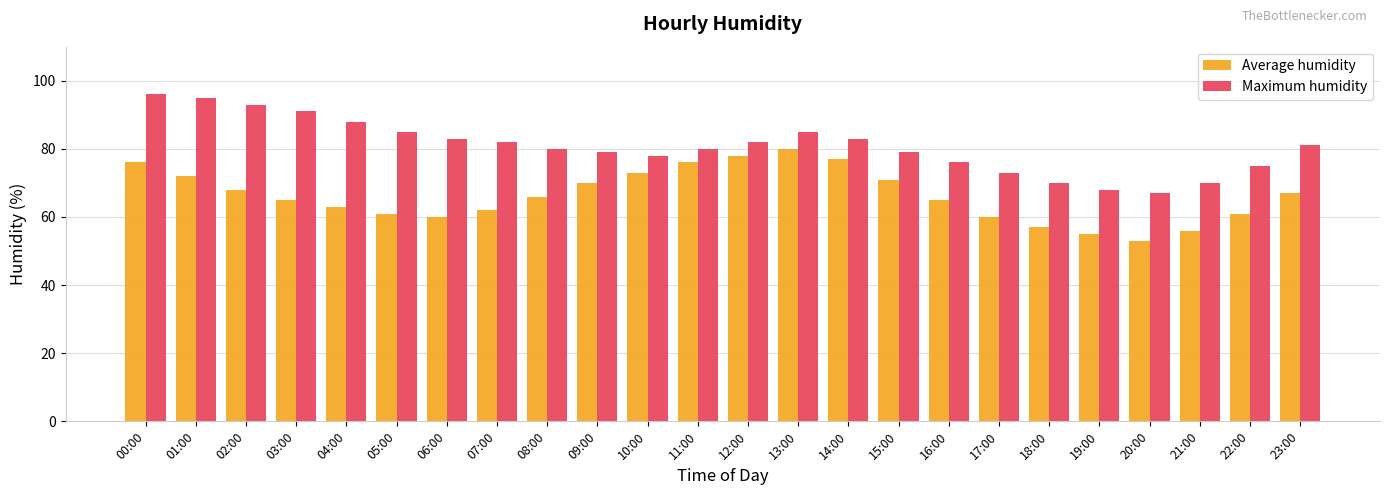

How many categories are shown in the chart?

24